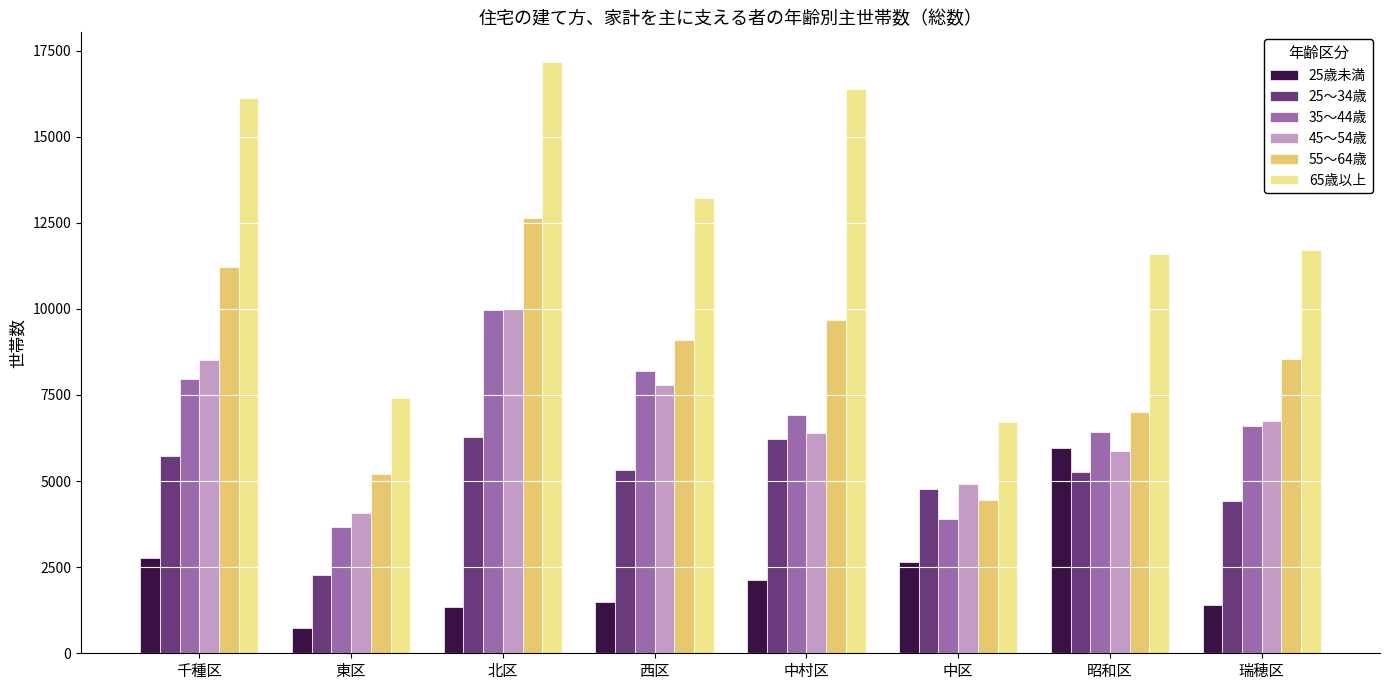

What is the total value across all series at 中村区?

47730